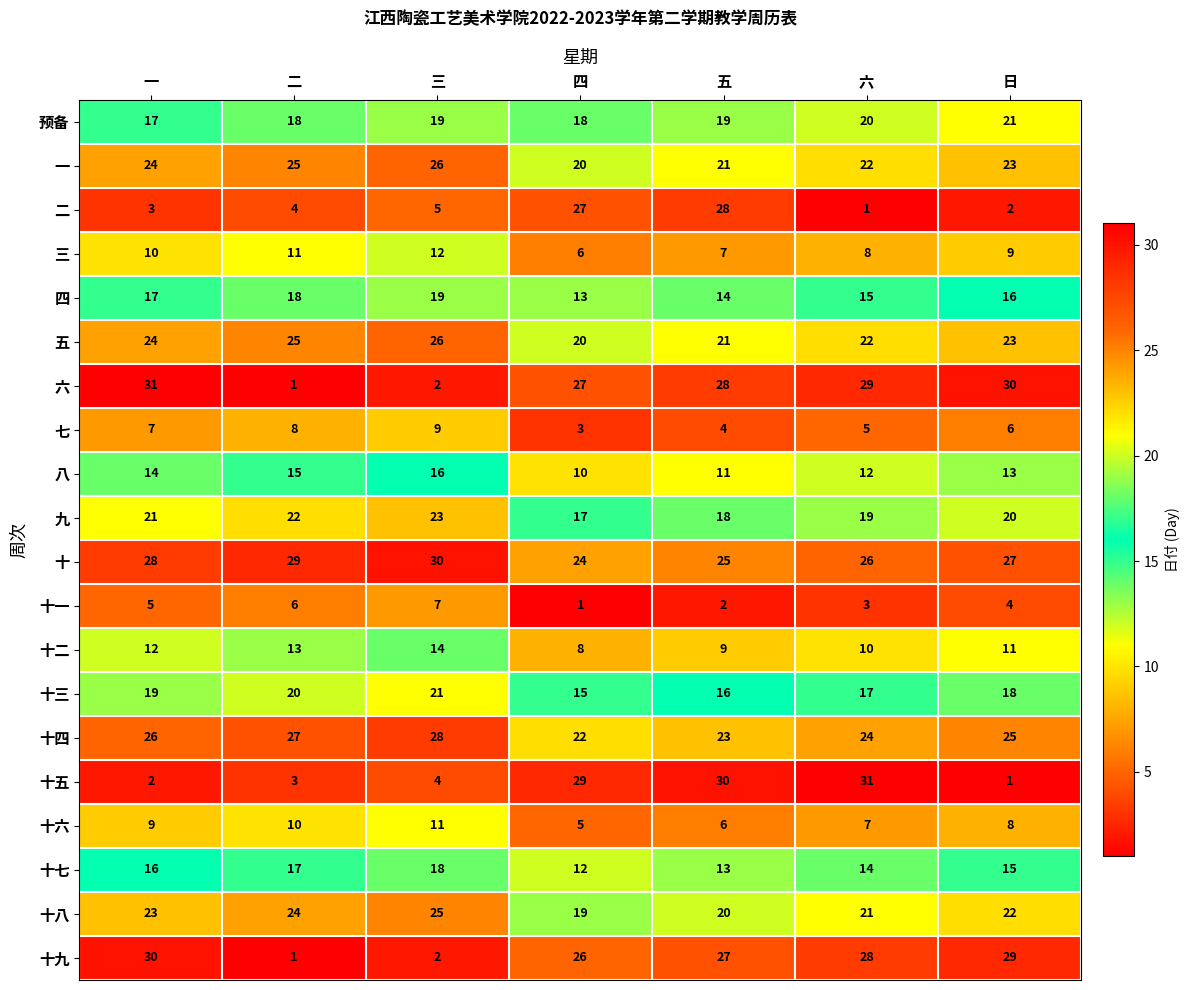

What is the difference between the 十五 values at 二 and 六?

28